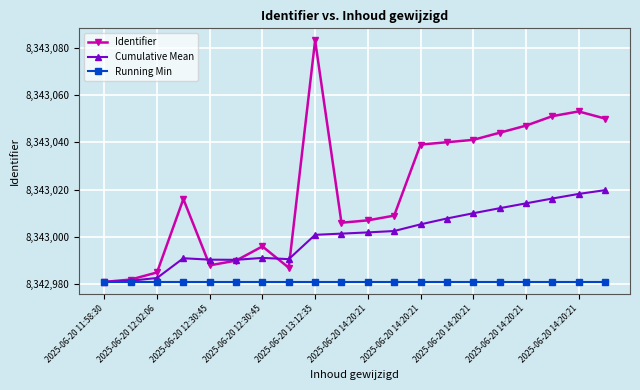

Which series has the widest spread of values?

Identifier